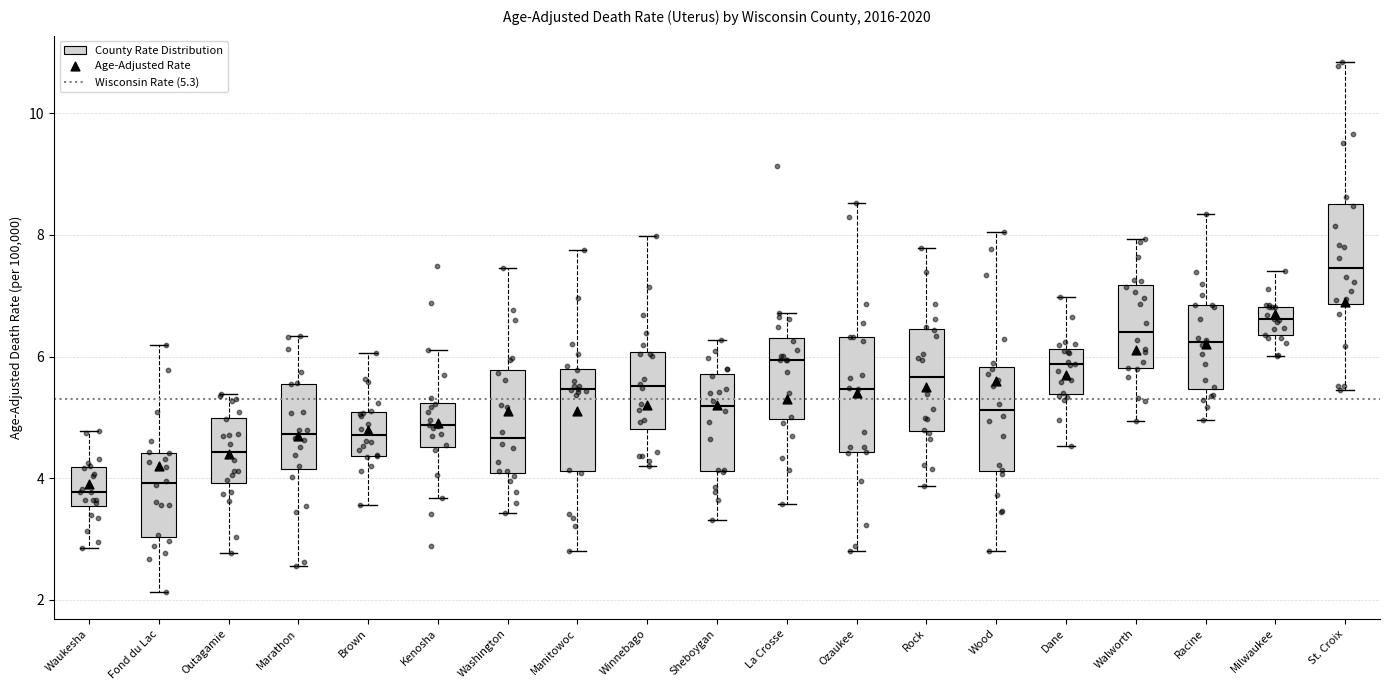

Where does the upper whisker of the box for Sheboygan end on the y-axis? The values are not printed on the chart, so give them approximately, as read against the axis.

6.2